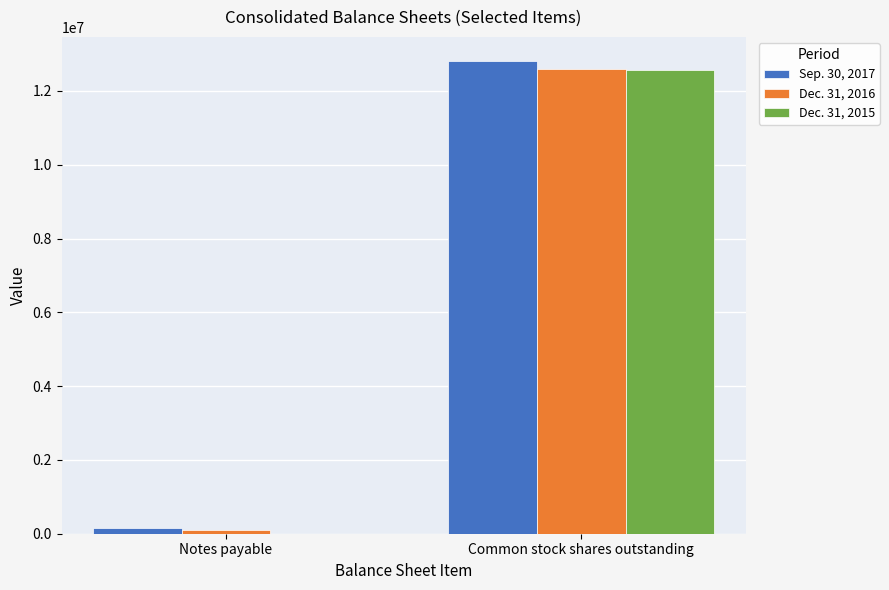

The value of Dec. 31, 2016 at Common stock shares outstanding is 19699108. True or false?

False